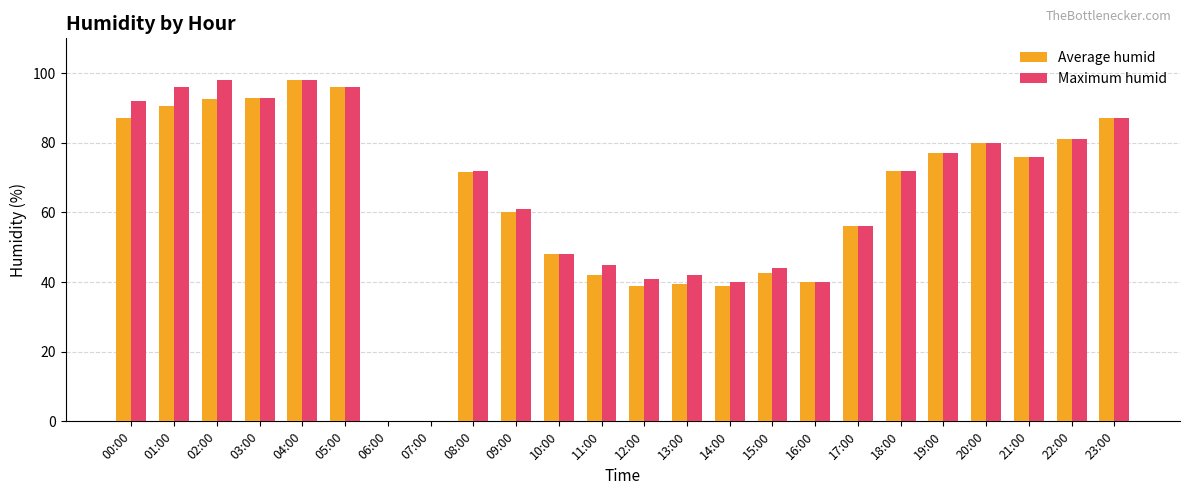

What is the total value across all series at 18:00?

144.0